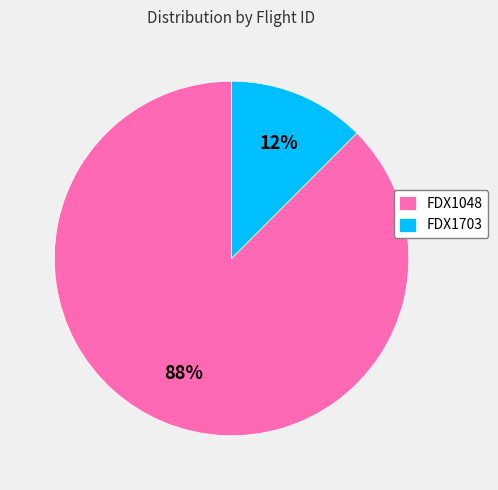

Which has a higher value, FDX1048 or FDX1703?

FDX1048